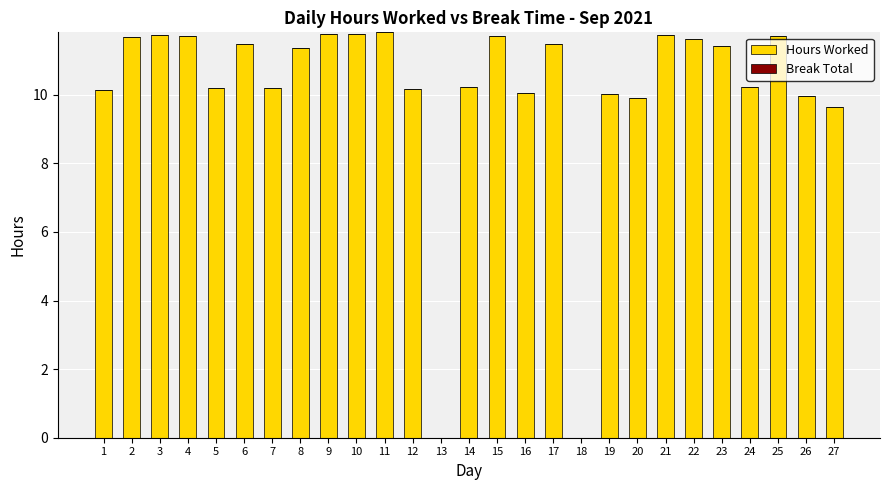

Is it true that the value at 11 is 11.8?

True